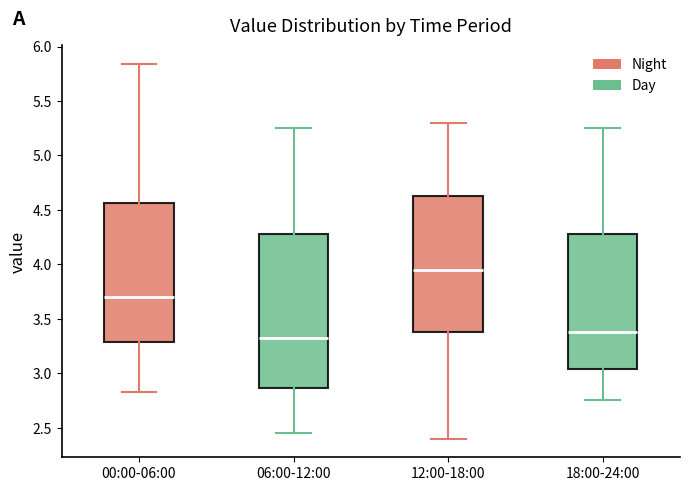

Reading left to right, read every box against the y-axis: the position of its median line, the range the box covers, and the ends of its whiskers. The values are not printed on the chart, so give them approximately, as read against the axis.

00:00-06:00: median 3.70, box 3.30 to 4.55, whiskers 2.85 to 5.85
06:00-12:00: median 3.35, box 2.85 to 4.30, whiskers 2.45 to 5.25
12:00-18:00: median 3.95, box 3.40 to 4.65, whiskers 2.40 to 5.30
18:00-24:00: median 3.40, box 3.05 to 4.30, whiskers 2.75 to 5.25